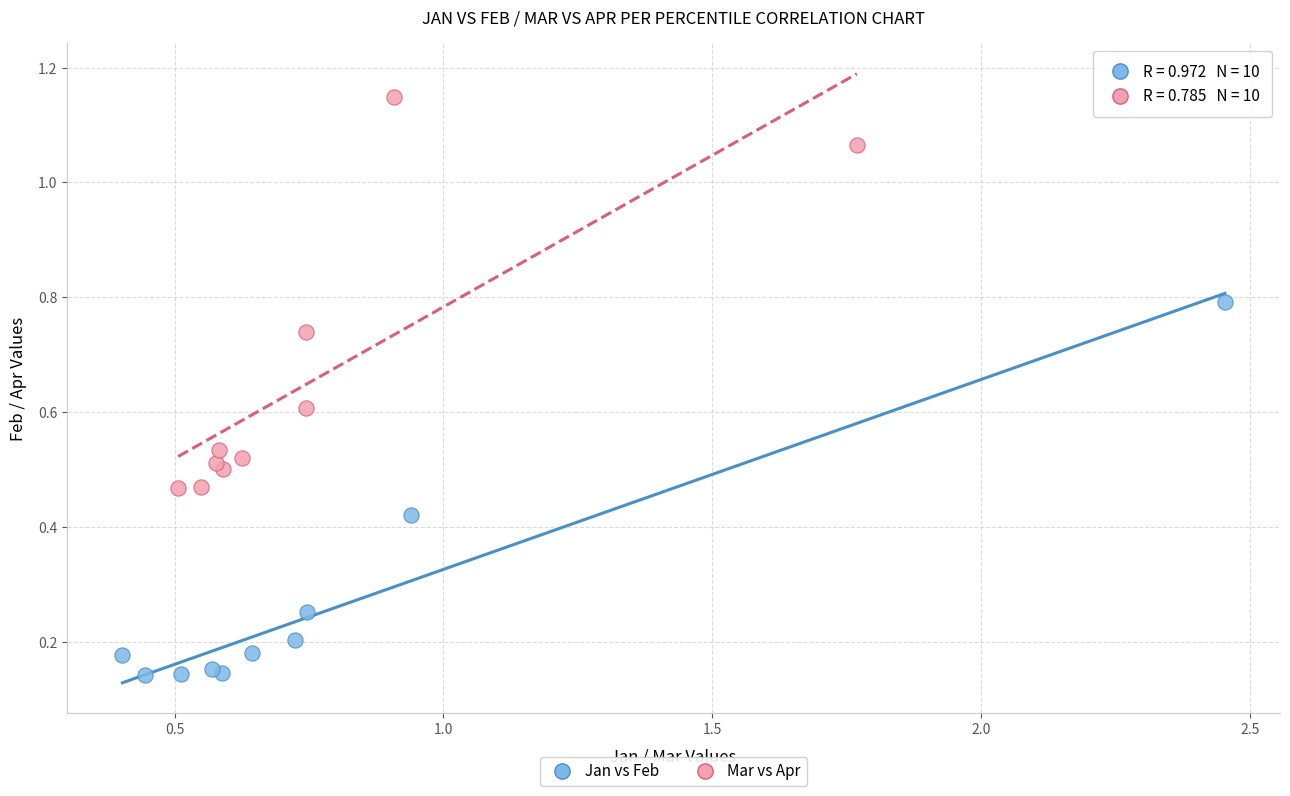

Which series has the largest Y range (max minus min)?

Mar vs Apr